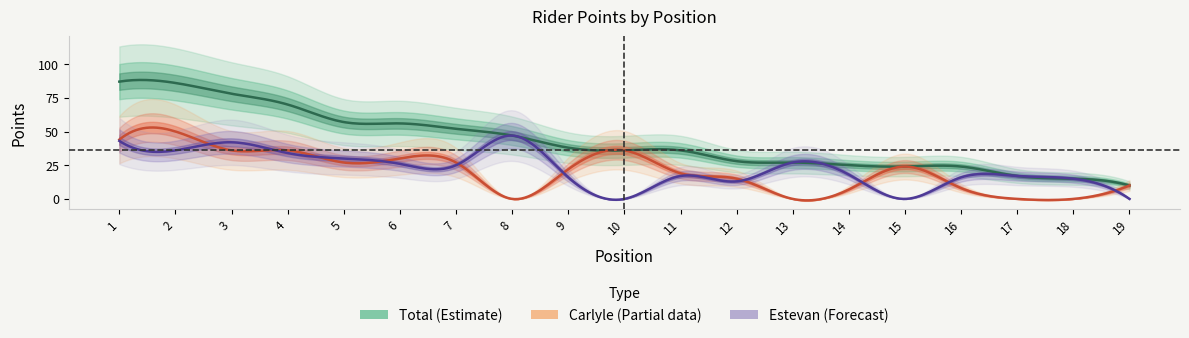

At which category is the sum across all series the highest?

1